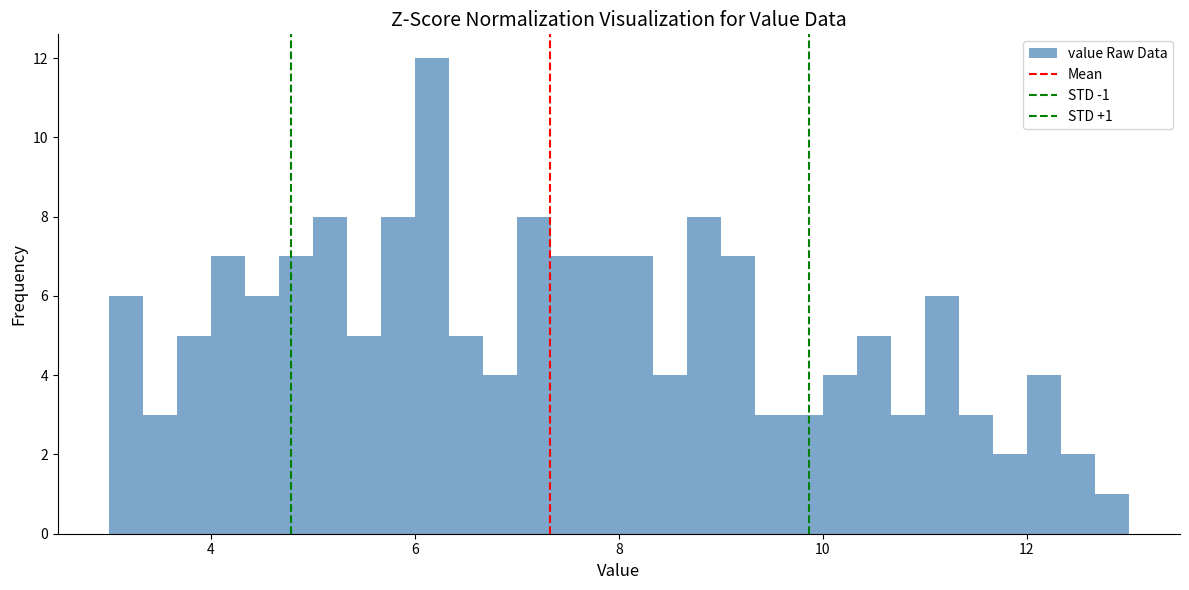

Around what value on the x-axis is the tallest bar? Give the approximate position of its centre, as read against the axis.

6.2